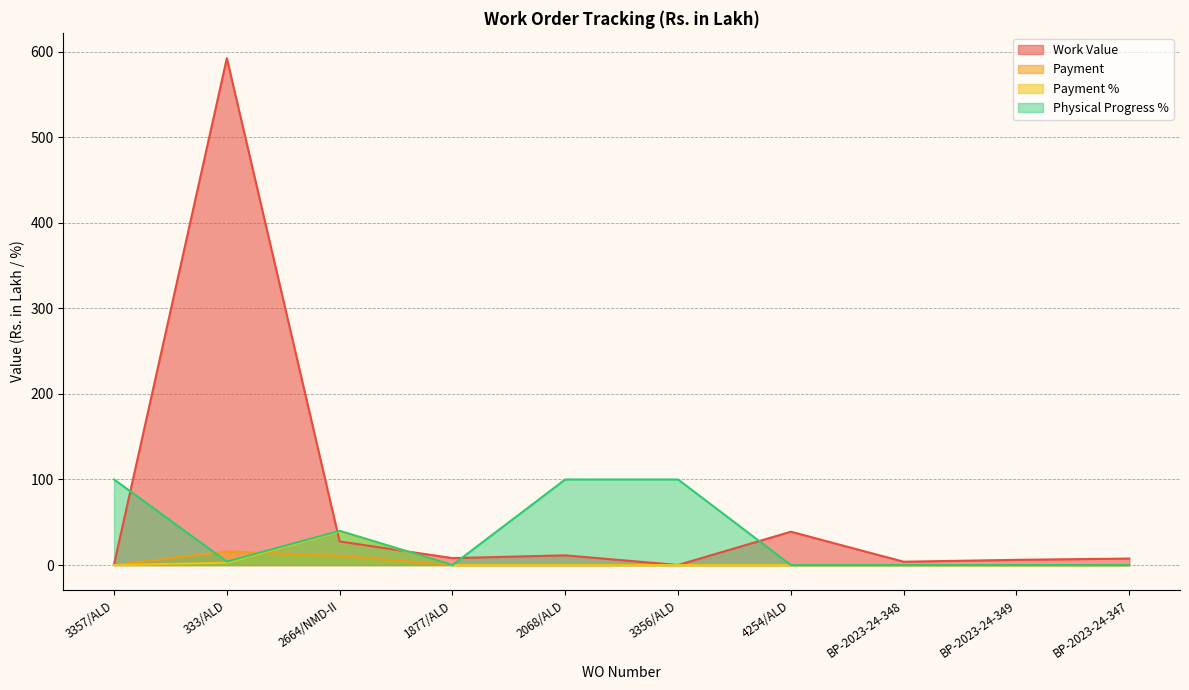

Where is the first local maximum for Work Value?

333/ALD